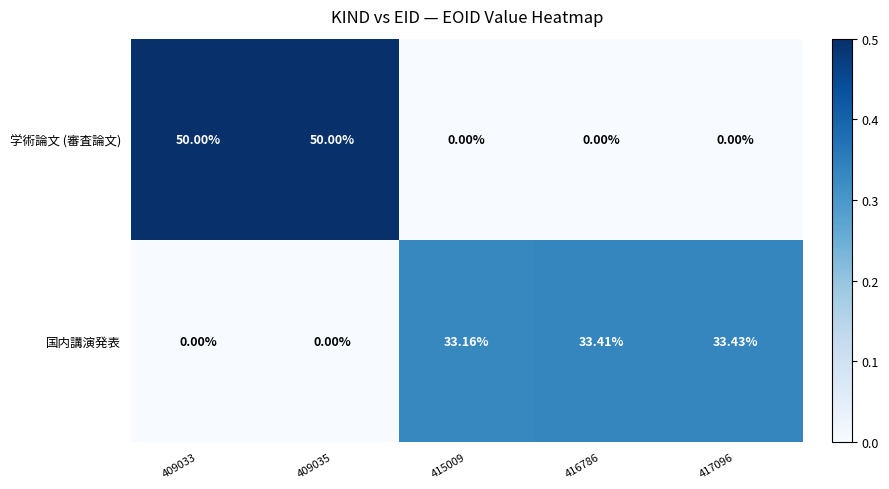

Is the value of 学術論文 (審査論文) at 417096 greater than the value of 国内講演発表 at 415009?

No